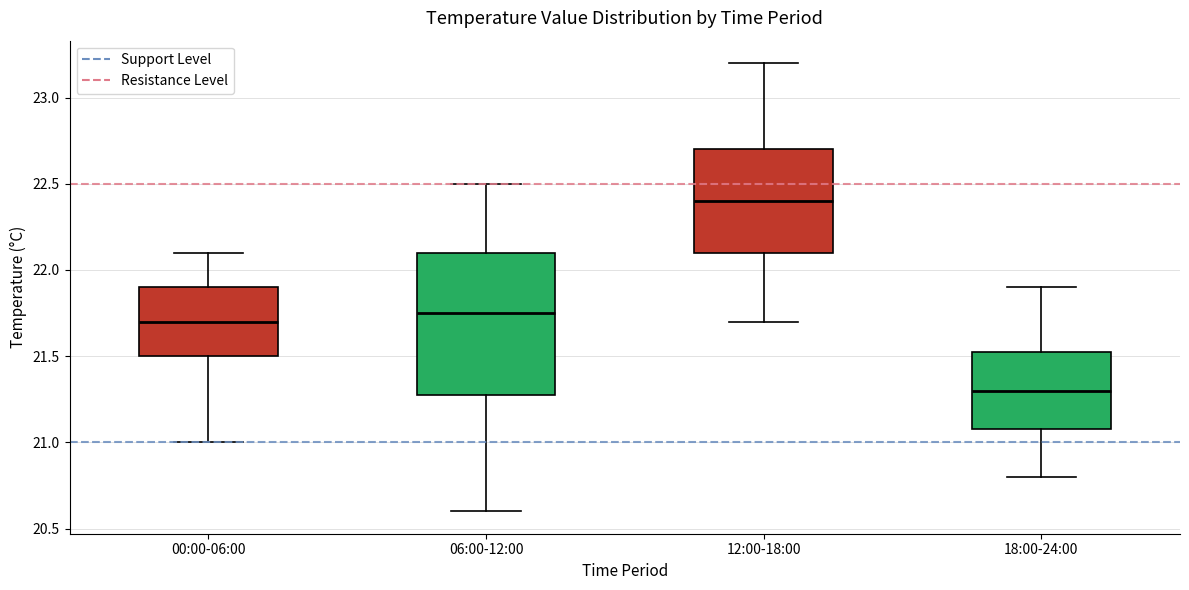

Which box has the highest median line?

12:00-18:00